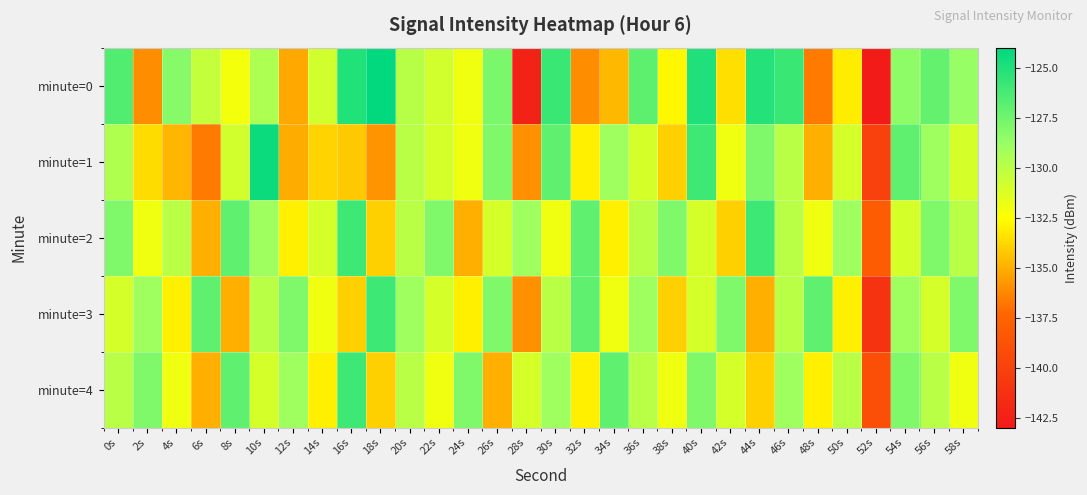

Reading left to right, transcribe all the data shown in this chart.

minute=0: 0s=-126.6	2s=-136.0	4s=-128.2	6s=-130.3	8s=-132.2	10s=-129.6	12s=-135.2	14s=-130.8	16s=-125.1	18s=-124.1	20s=-129.9	22s=-130.9	24s=-132.0	26s=-127.8	28s=-142.3	30s=-125.8	32s=-136.1	34s=-134.7	36s=-127.0	38s=-132.8	40s=-125.0	42s=-133.6	44s=-125.2	46s=-125.8	48s=-136.6	50s=-133.1	52s=-142.8	54s=-128.4	56s=-127.1	58s=-128.7
minute=1: 0s=-129.6	2s=-133.6	4s=-134.8	6s=-136.7	8s=-130.9	10s=-124.4	12s=-135.1	14s=-133.9	16s=-134.2	18s=-135.8	20s=-130.0	22s=-131.0	24s=-132.0	26s=-128.0	28s=-136.0	30s=-127.0	32s=-133.0	34s=-129.0	36s=-131.0	38s=-134.0	40s=-126.0	42s=-132.0	44s=-128.0	46s=-130.0	48s=-135.0	50s=-131.0	52s=-140.0	54s=-127.0	56s=-129.0	58s=-131.0
minute=2: 0s=-128.0	2s=-132.0	4s=-130.0	6s=-135.0	8s=-127.0	10s=-129.0	12s=-133.0	14s=-131.0	16s=-126.0	18s=-134.0	20s=-130.0	22s=-128.0	24s=-135.0	26s=-131.0	28s=-129.0	30s=-132.0	32s=-127.0	34s=-133.0	36s=-130.0	38s=-128.0	40s=-131.0	42s=-134.0	44s=-126.0	46s=-130.0	48s=-132.0	50s=-129.0	52s=-138.0	54s=-131.0	56s=-128.0	58s=-130.0
minute=3: 0s=-131.0	2s=-129.0	4s=-133.0	6s=-127.0	8s=-135.0	10s=-130.0	12s=-128.0	14s=-132.0	16s=-134.0	18s=-126.0	20s=-129.0	22s=-131.0	24s=-133.0	26s=-128.0	28s=-136.0	30s=-130.0	32s=-127.0	34s=-132.0	36s=-129.0	38s=-134.0	40s=-131.0	42s=-128.0	44s=-135.0	46s=-130.0	48s=-127.0	50s=-133.0	52s=-141.0	54s=-129.0	56s=-131.0	58s=-128.0
minute=4: 0s=-130.0	2s=-128.0	4s=-132.0	6s=-135.0	8s=-127.0	10s=-131.0	12s=-129.0	14s=-133.0	16s=-126.0	18s=-134.0	20s=-130.0	22s=-132.0	24s=-128.0	26s=-135.0	28s=-131.0	30s=-129.0	32s=-133.0	34s=-127.0	36s=-130.0	38s=-132.0	40s=-128.0	42s=-131.0	44s=-134.0	46s=-129.0	48s=-133.0	50s=-130.0	52s=-139.0	54s=-128.0	56s=-130.0	58s=-132.0